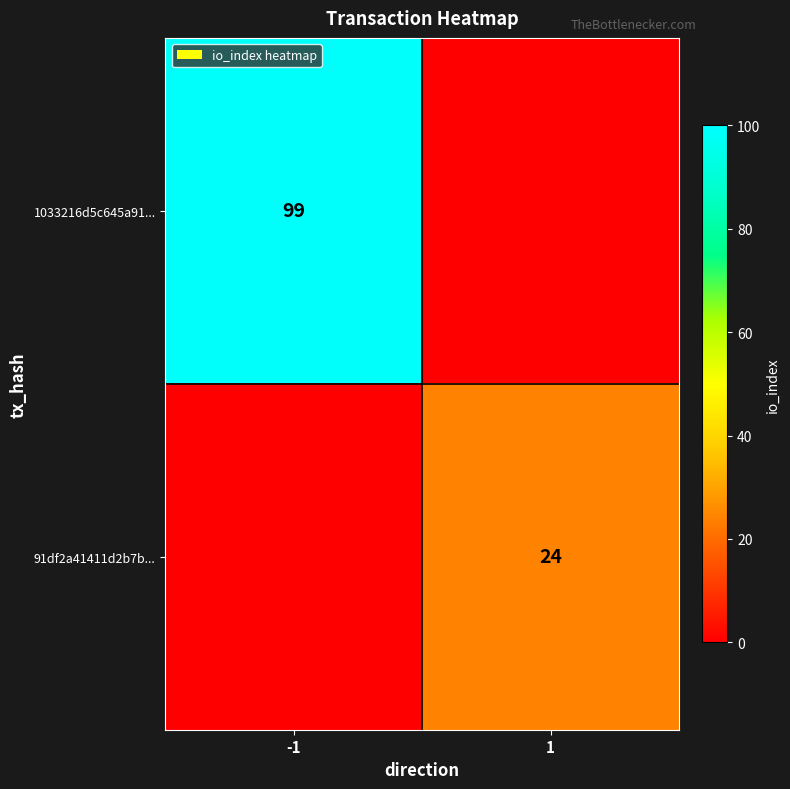

The value of 1033216d5c645a91... at -1 is 99. True or false?

True